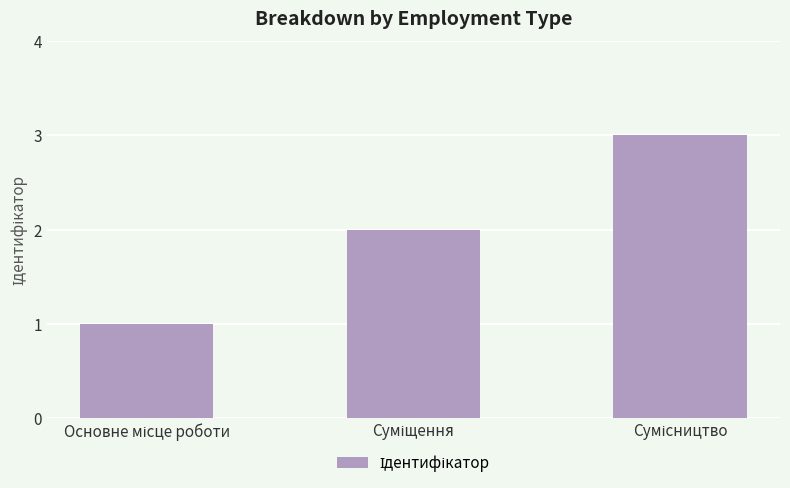

What is the difference between the maximum and minimum values?

2